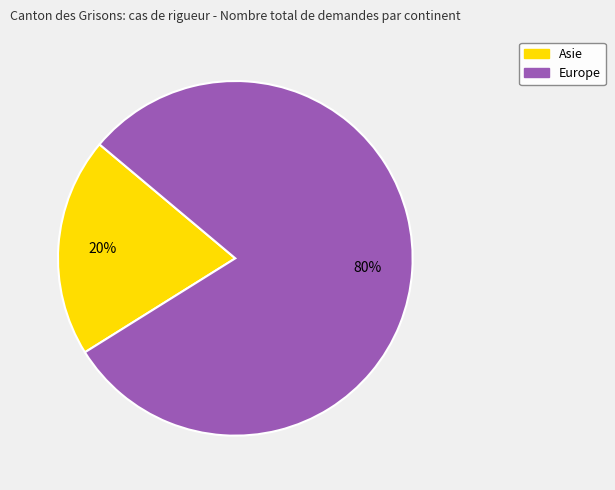

The Europe slice represents 93% of the pie. True or false?

False